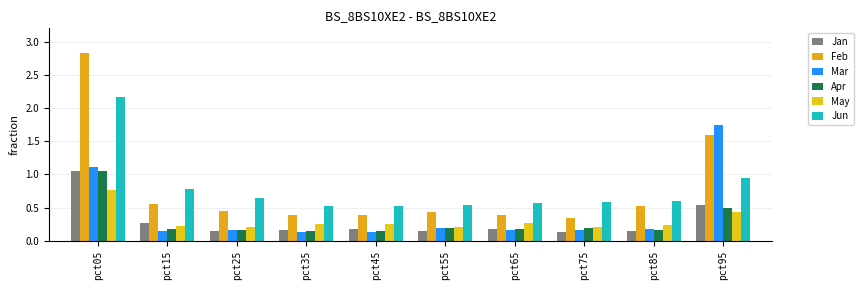

How many bars are there in total?

60